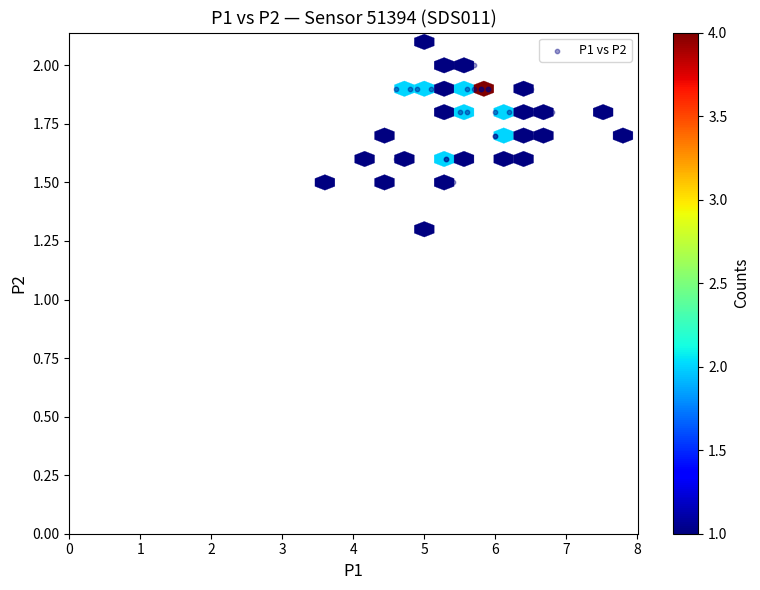

What Y value in the scatter plot is closest to 1?

1.3